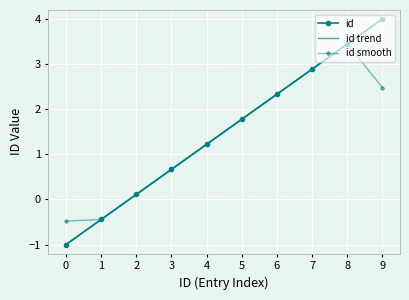

Reading left to right, list all the values displayed in this chart.

id: 0=-1.0	1=-0.4	2=0.1	3=0.7	4=1.2	5=1.8	6=2.3	7=2.9	8=3.4	9=4.0
id trend: 0=-1.0	1=-0.4	2=0.1	3=0.7	4=1.2	5=1.8	6=2.3	7=2.9	8=3.4	9=4.0
id smooth: 0=-0.5	1=-0.4	2=0.1	3=0.7	4=1.2	5=1.8	6=2.3	7=2.9	8=3.4	9=2.5